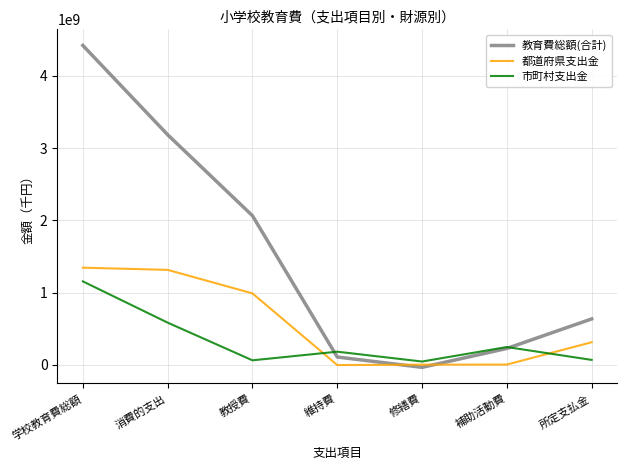

Reading right to left, extract all data points from this chart.

教育費総額(合計): 637033611.5	228725321.0	-32605963.9	110116088.5	2064716892.0	3184843840.9	4419838139.7
都道府県支出金: 314333132.3	5937831.5	4399688.4	-1157734.4	990460050.8	1315632091.8	1345753528.1
市町村支出金: 70338192.8	248234230.5	47749880.4	183878198.0	64499525.6	585762716.4	1156467008.1